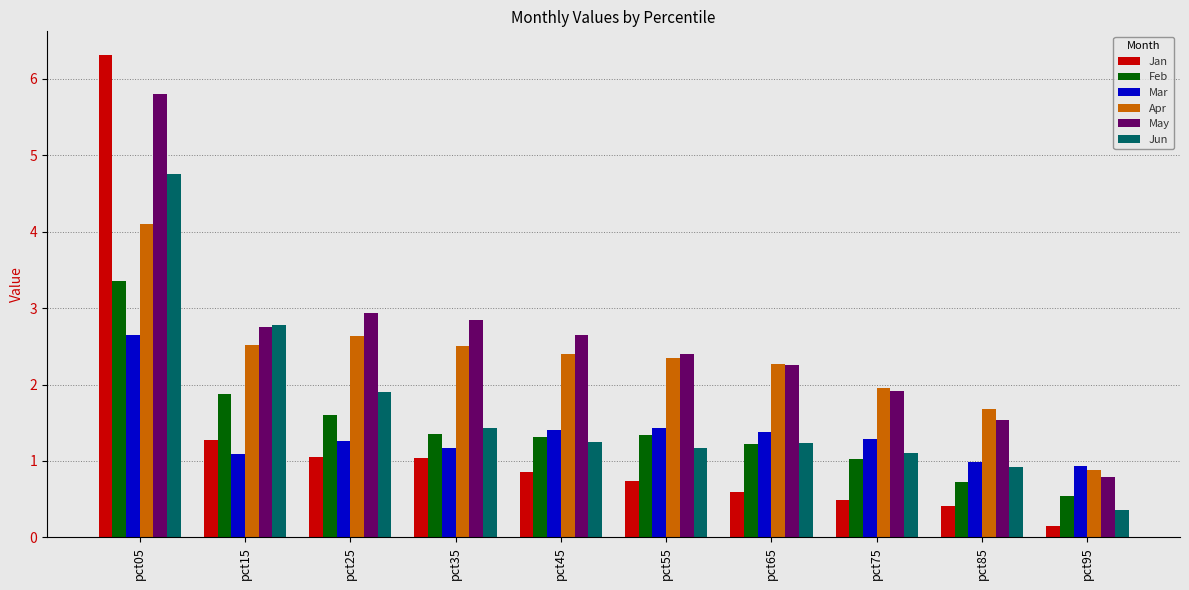

At which category is the sum across all series the highest?

pct05